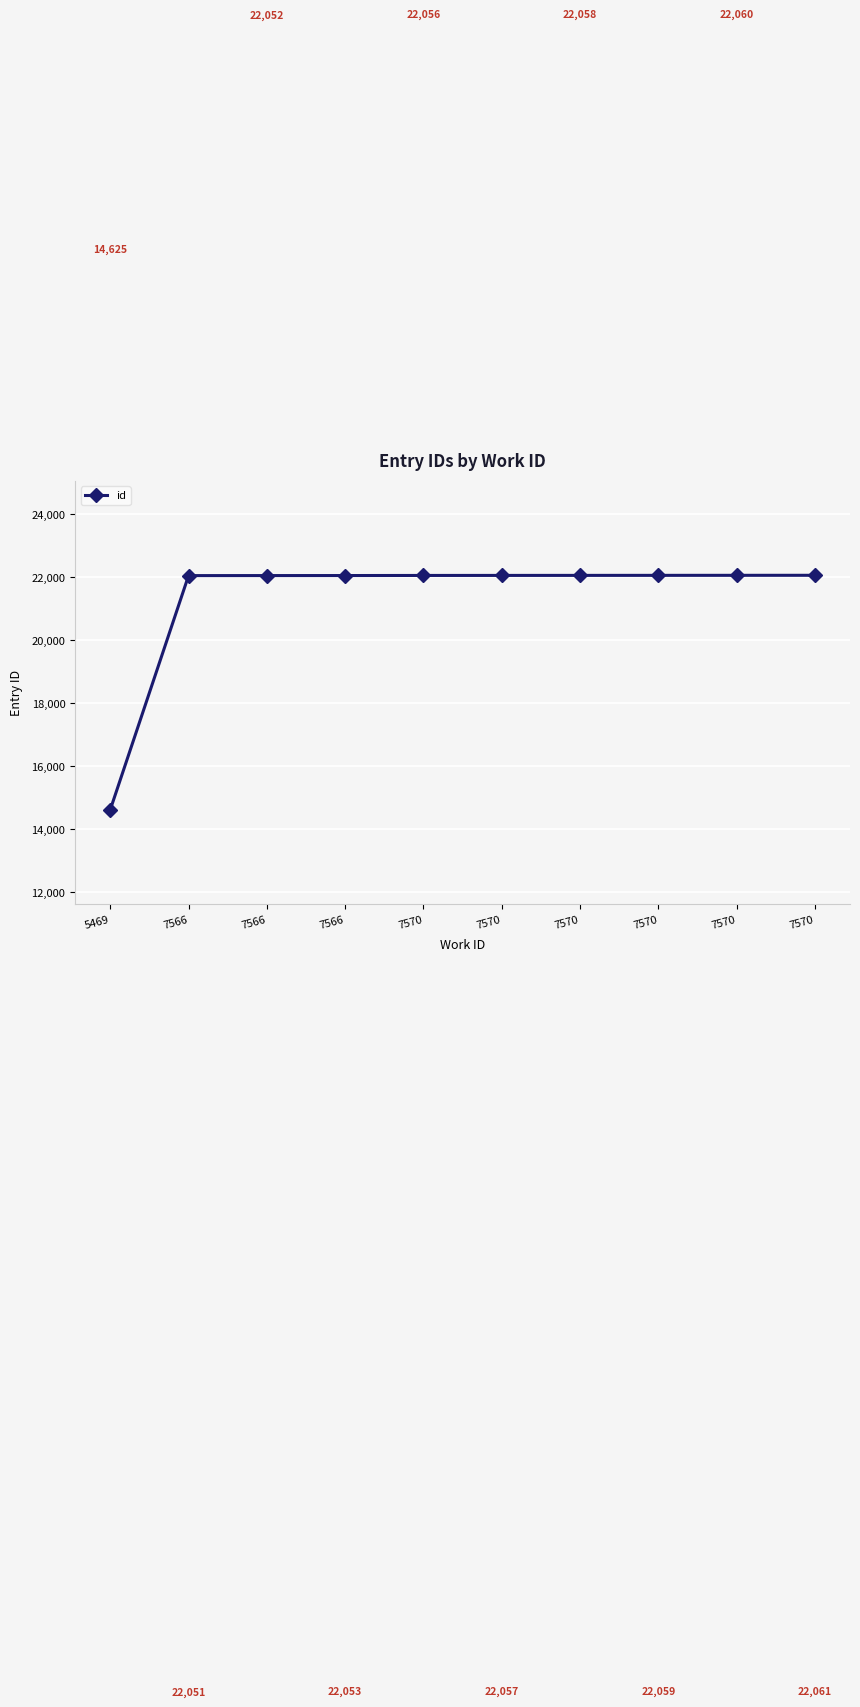

How many lines are shown in the chart?

1